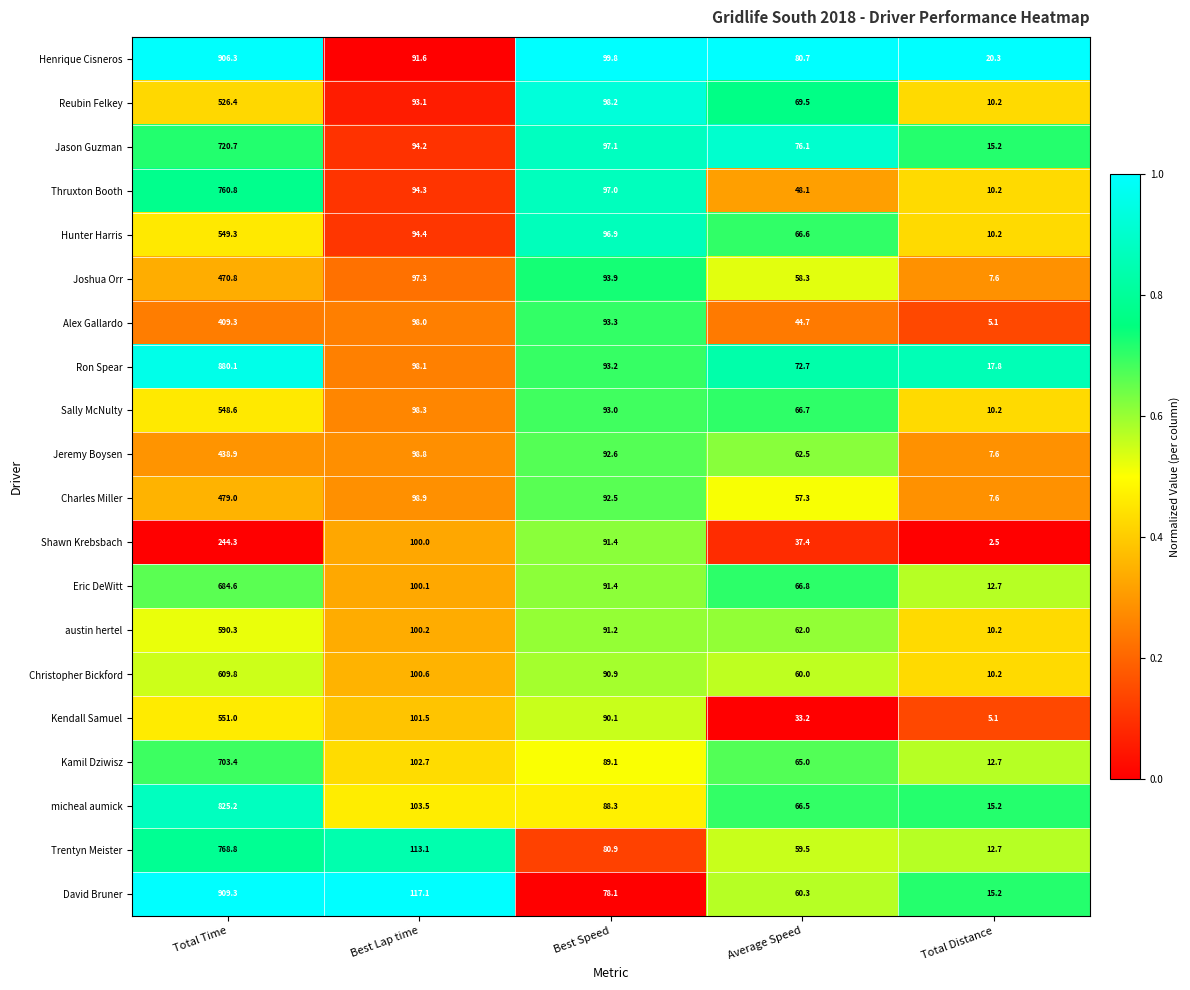

At which label does Jeremy Boysen first exceed 92?

Total Time